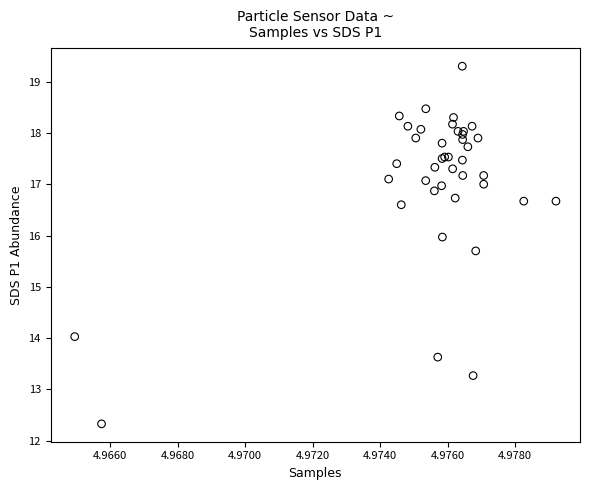

What Y value in the scatter plot is closest to 15?

15.7